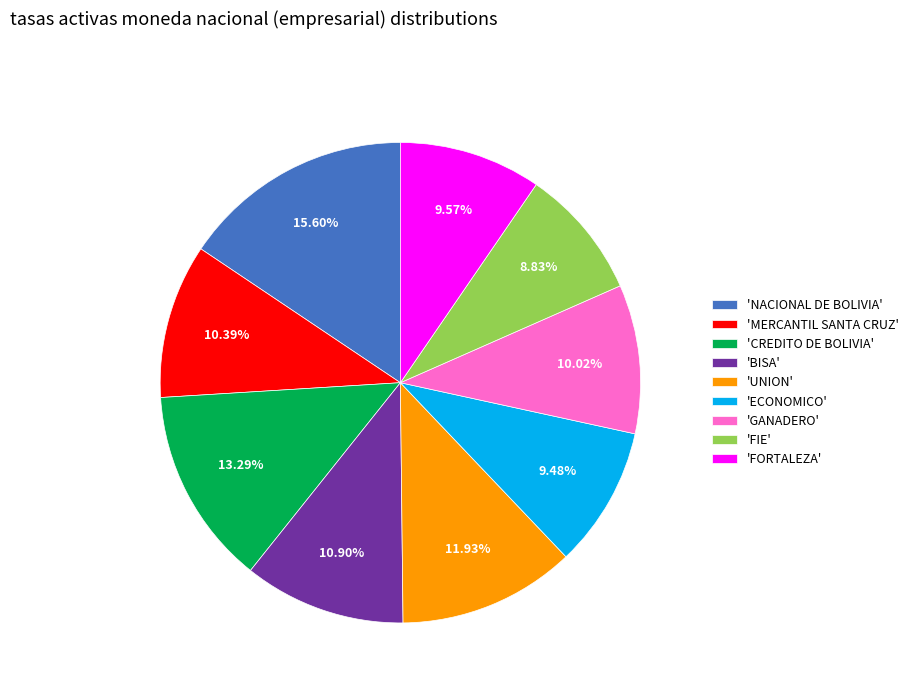

Does 'MERCANTIL SANTA CRUZ' represent more than half of the total?

No